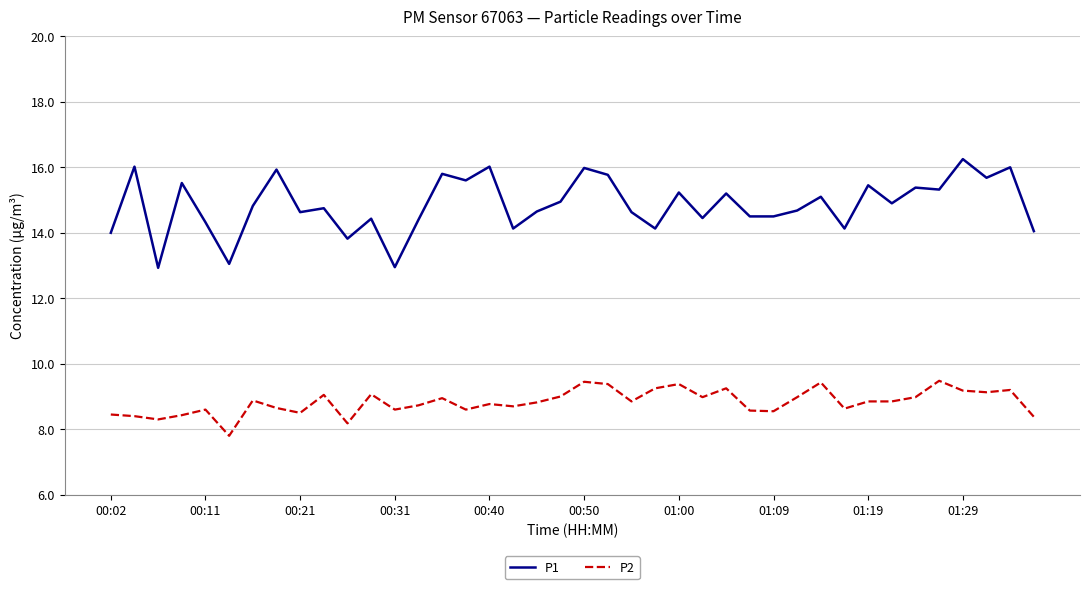

List the series in order of their overall mean, highest first.

P1, P2